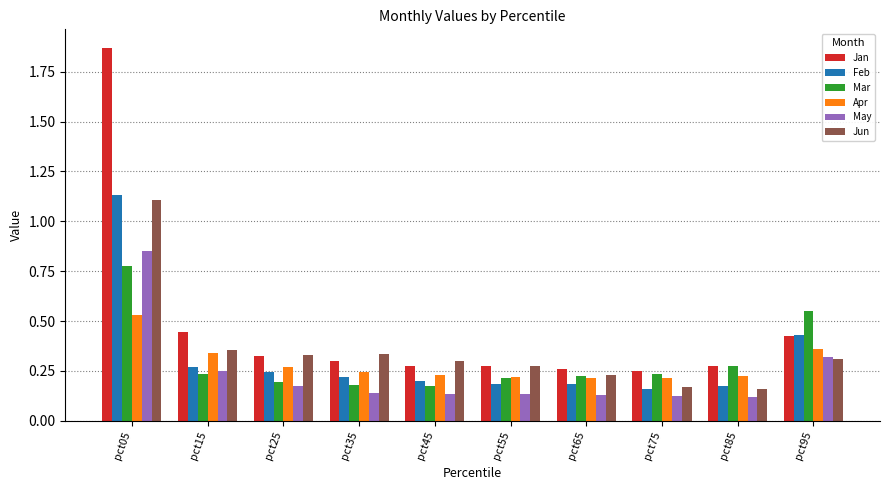

Which category has the highest value in the Jan series?

pct05